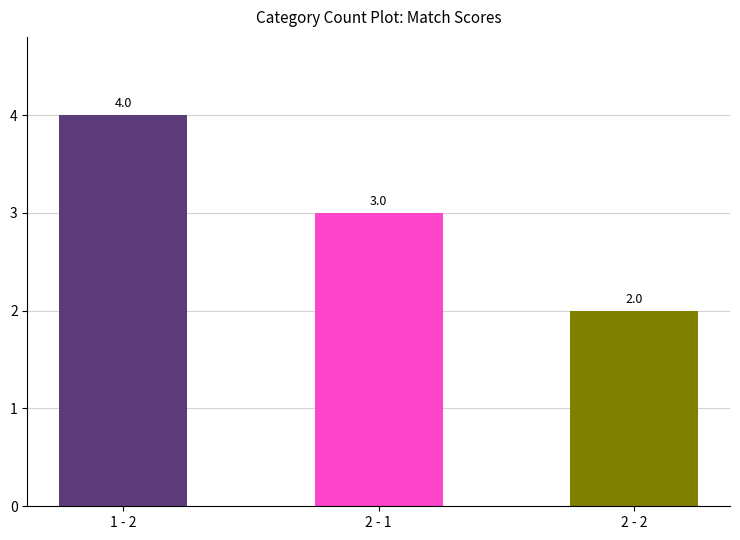

What is the label of the 2nd bar from the left?

2 - 1